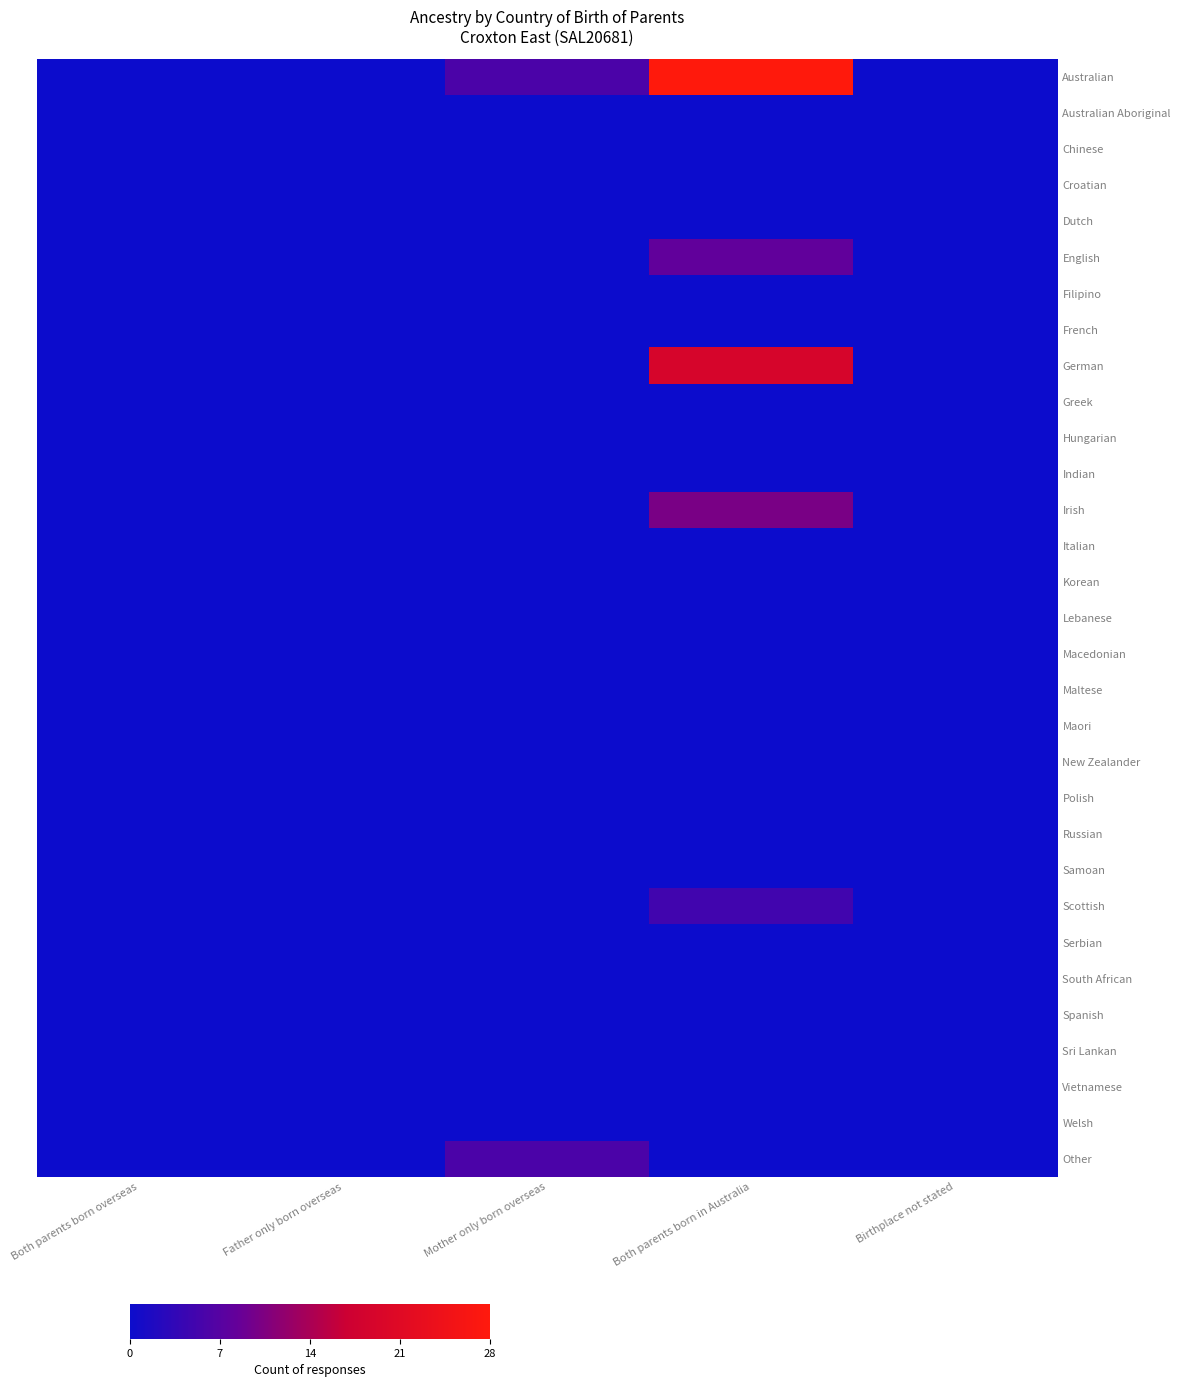

At which category is the sum across all series the highest?

Both parents born in Australia